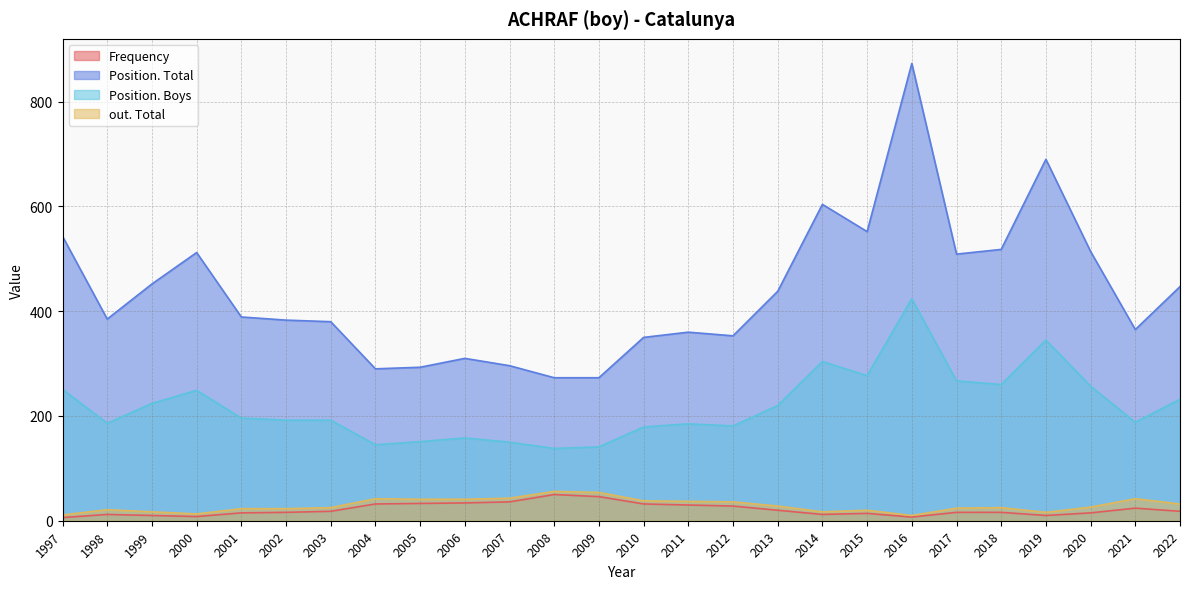

What is the difference between the out. Total values at 2014 and 2016?

7